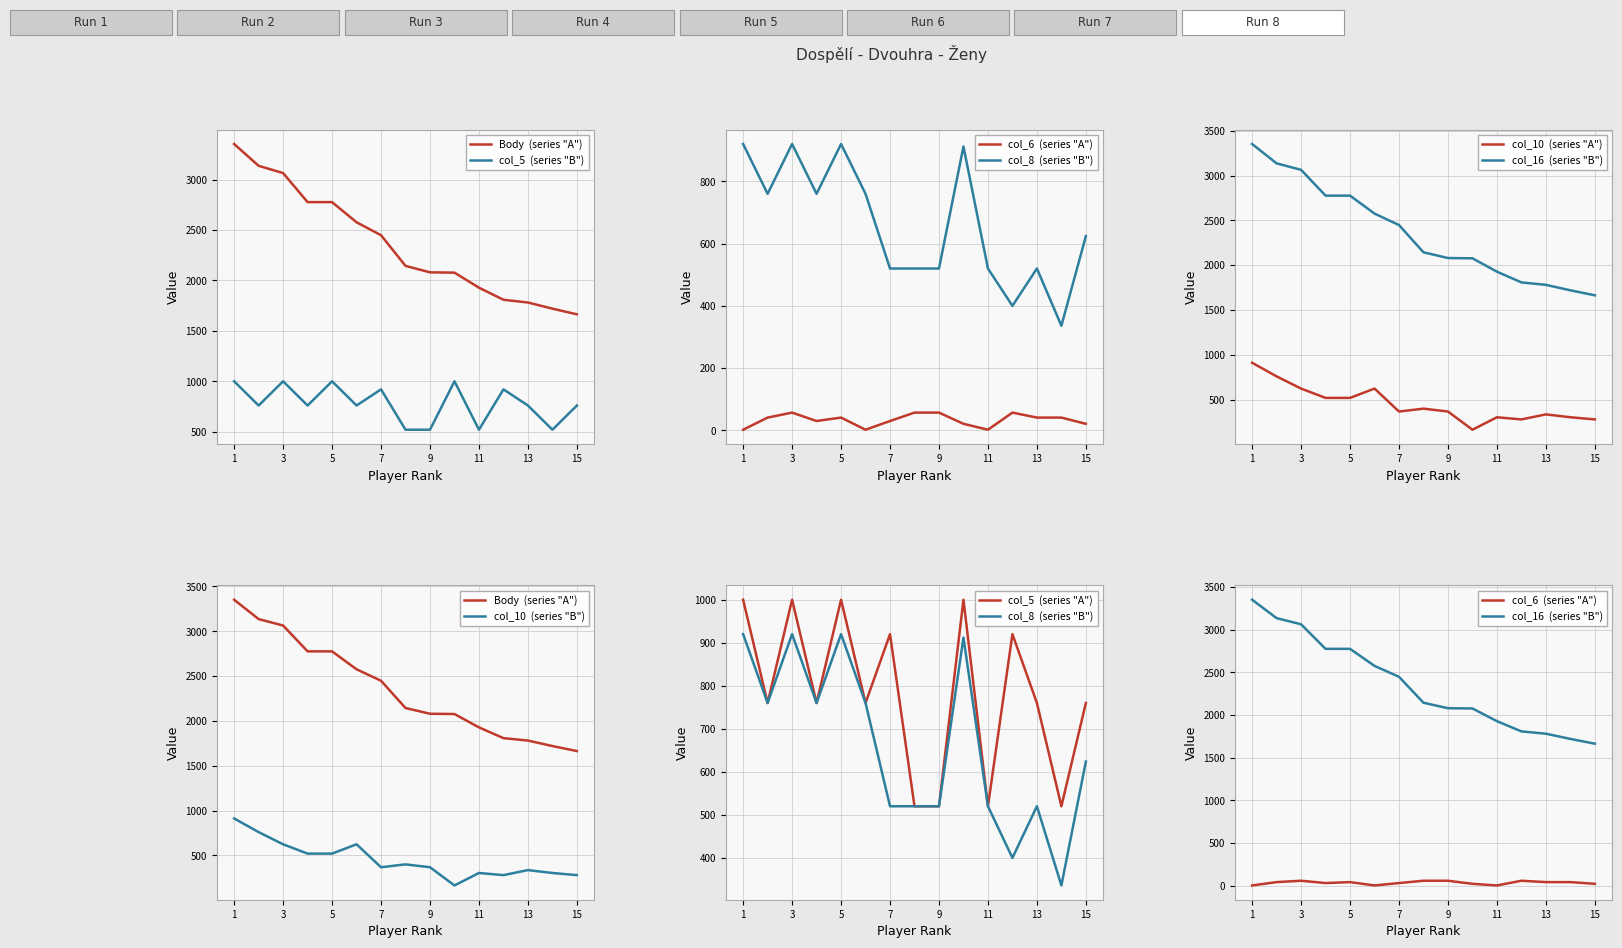

What is the value of the col_16 point at the 14th from the left?

1720